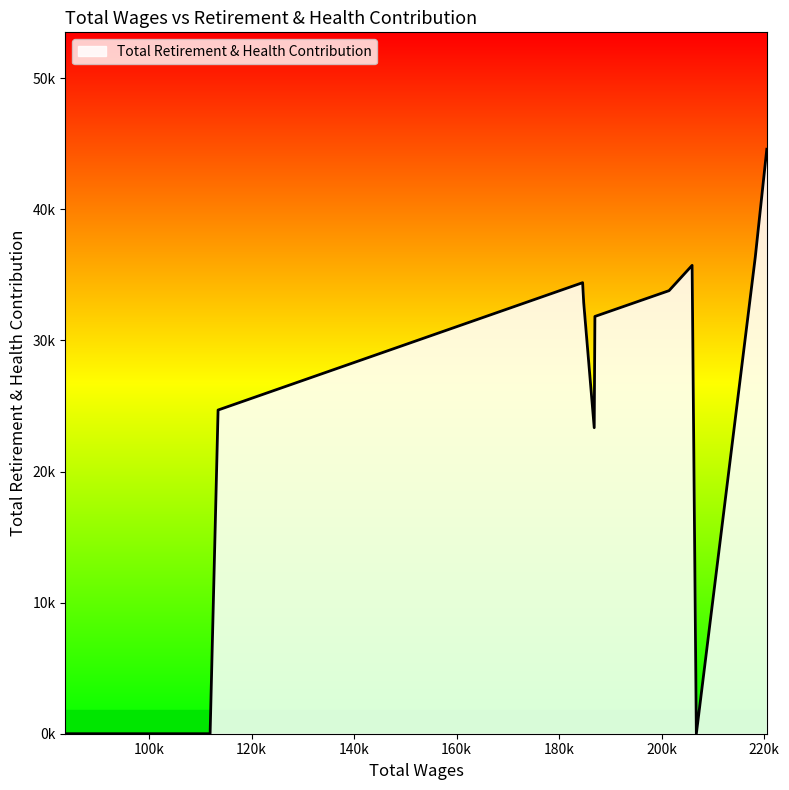

At which label is the value closest to 22292?

186836.0